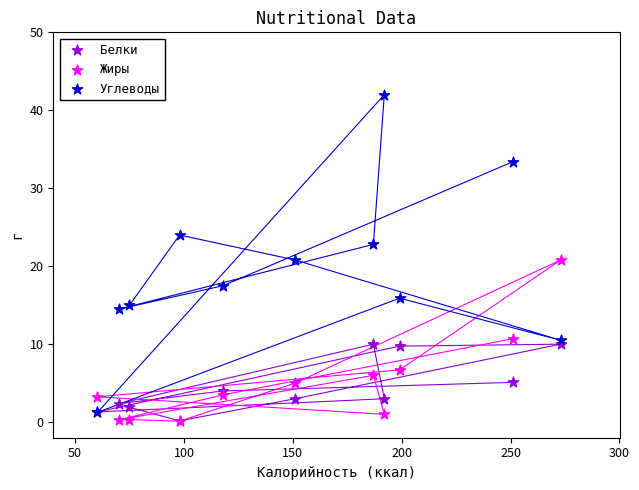

Which series has the widest spread of Y values?

Углеводы